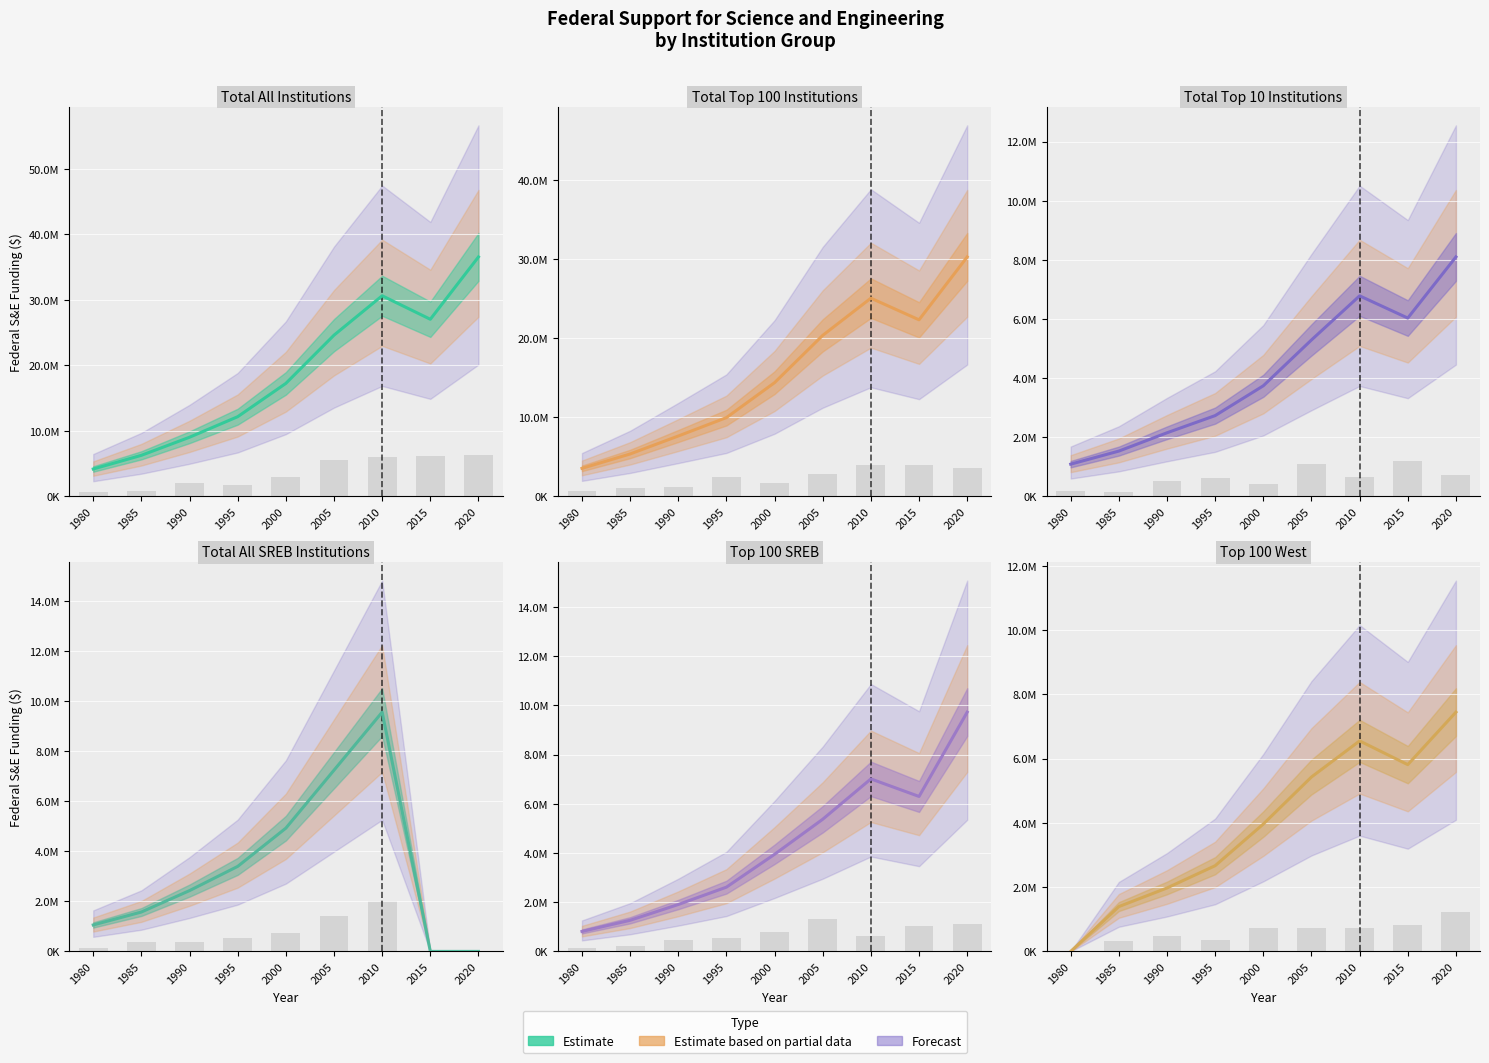

Is it true that Total Top 100 Institutions equals 34267517 at 2010?

False